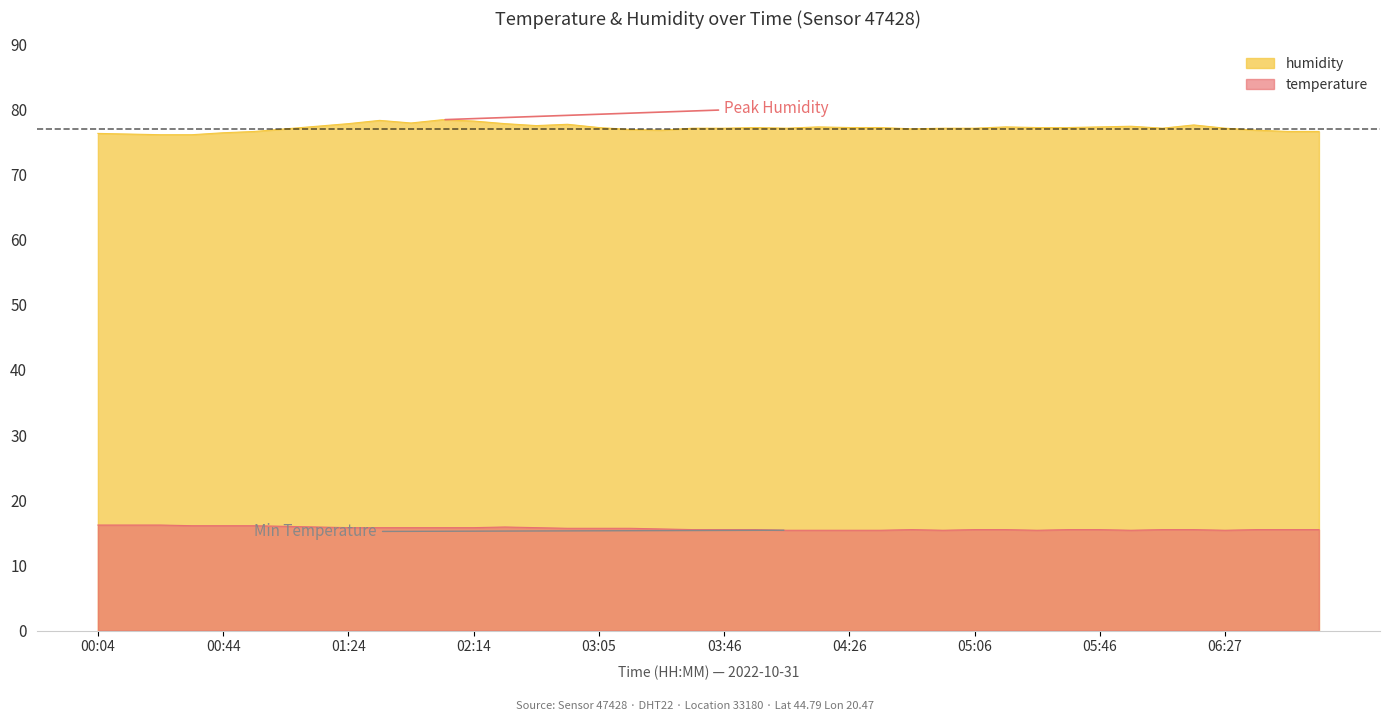

Is the value of humidity at 04:26 greater than the value of temperature at 04:36?

Yes